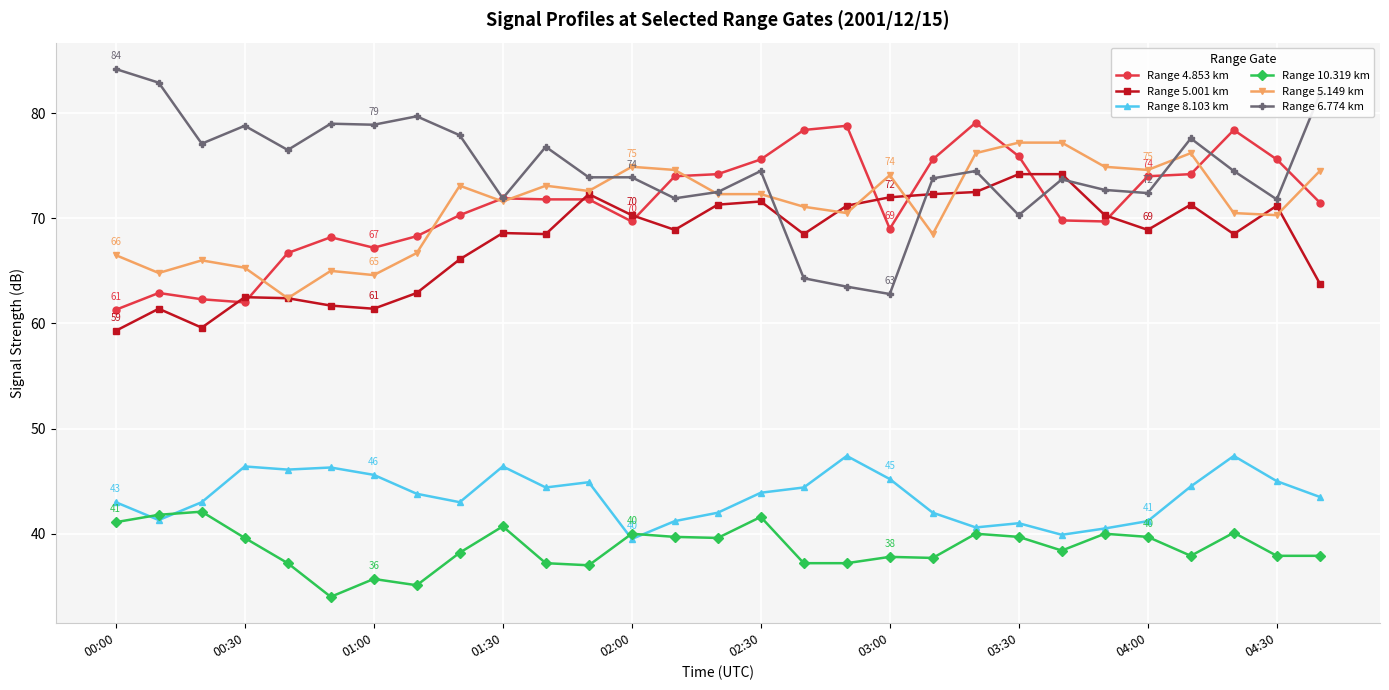

True or false: Range 8.103 km and Range 5.001 km cross at least once.

False